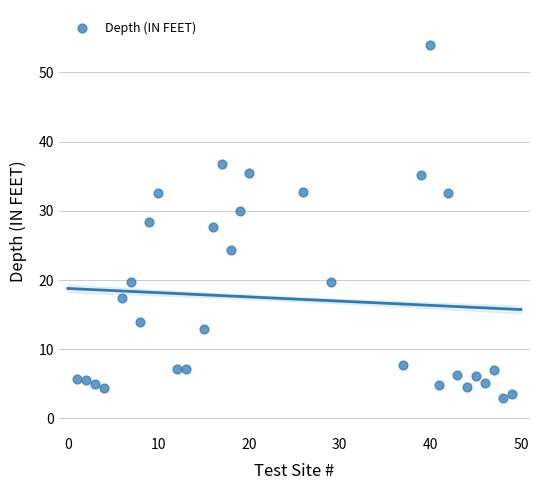

What is the range of Y values (max minus min)?

51.1